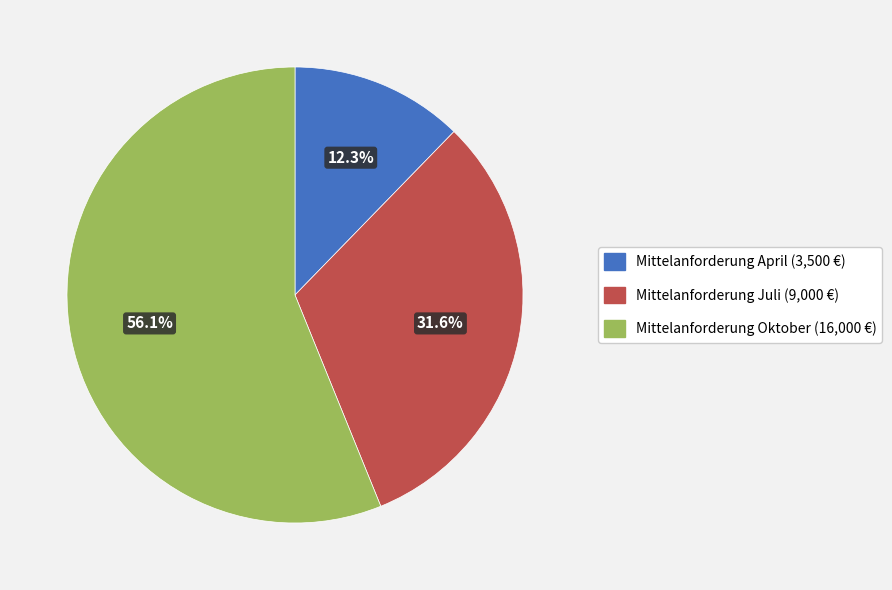

What percentage do Mittelanforderung Oktober and Mittelanforderung Juli together represent?

87.7%